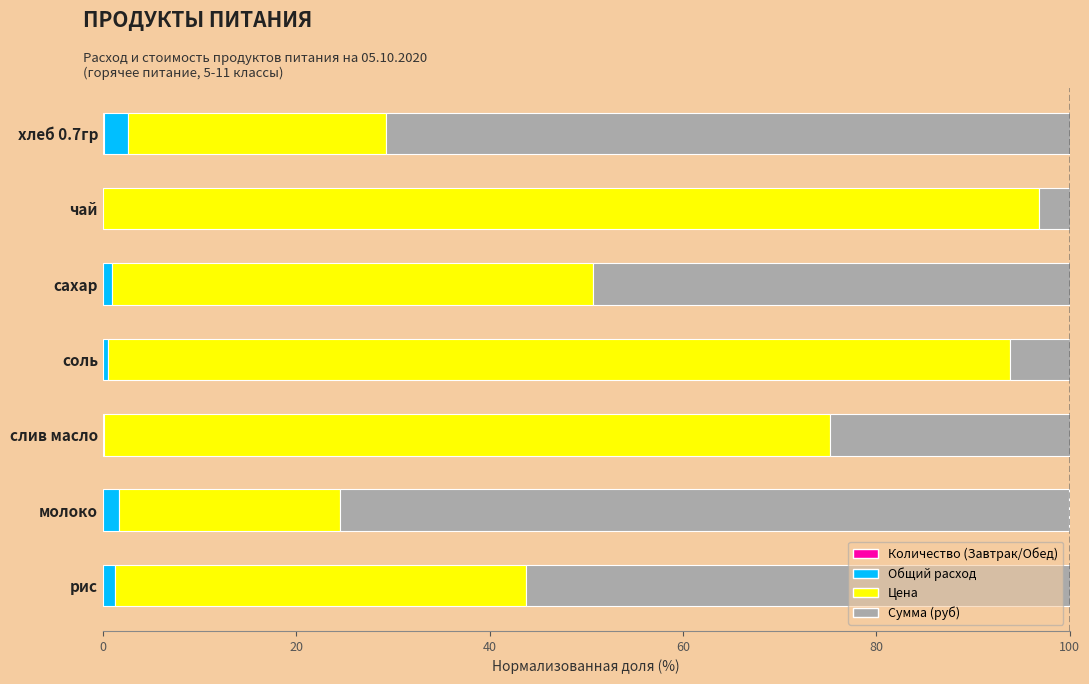

How many data points does each series have?

7